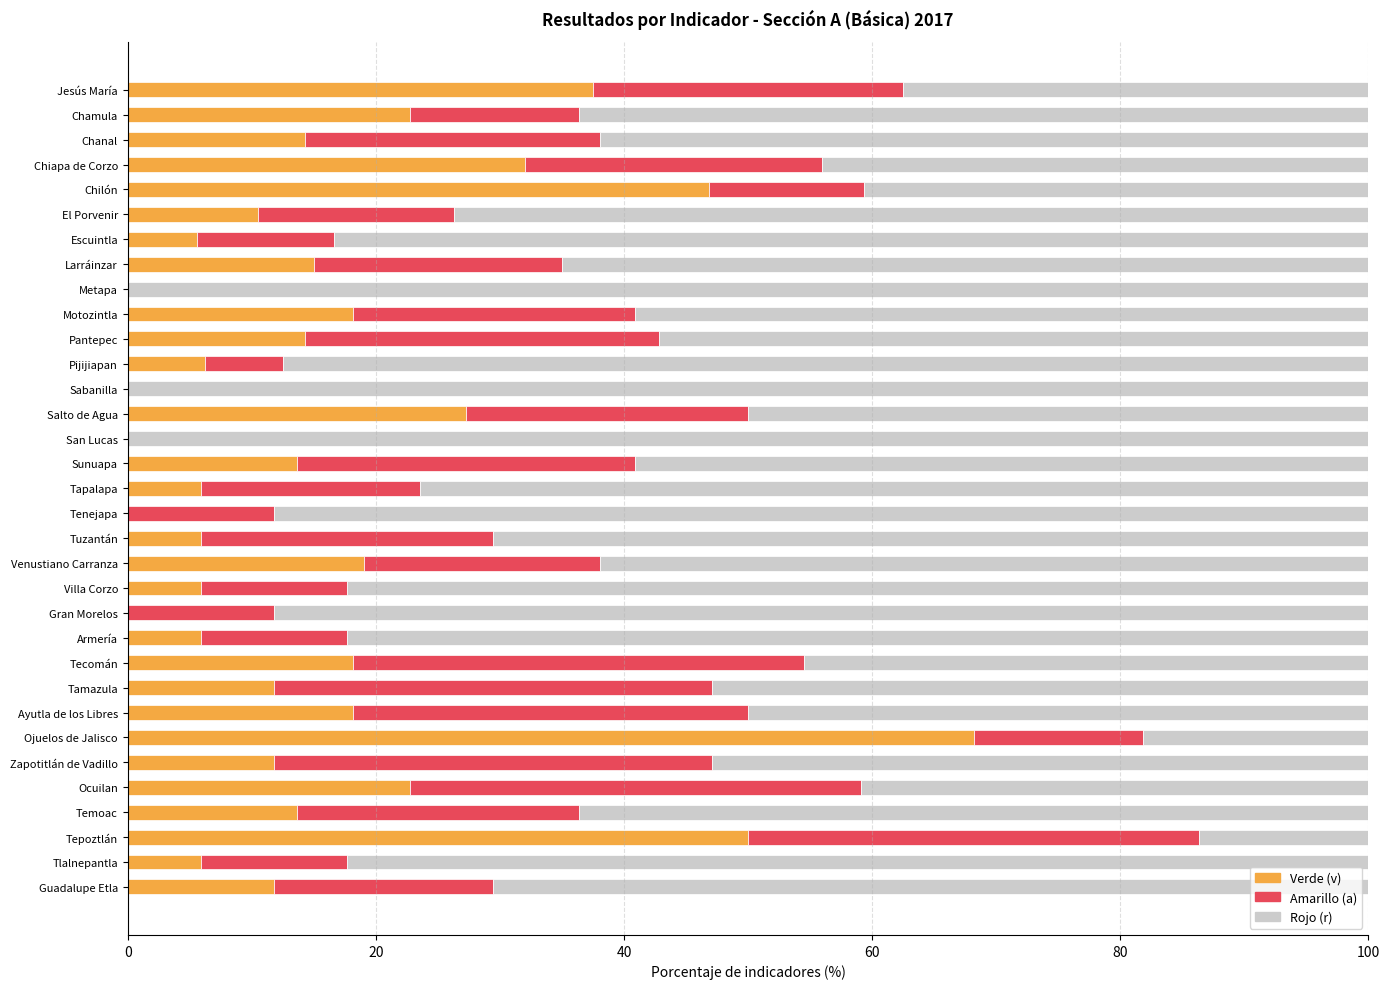

Which category has the highest value in the Verde (v) series?

Ojuelos de Jalisco